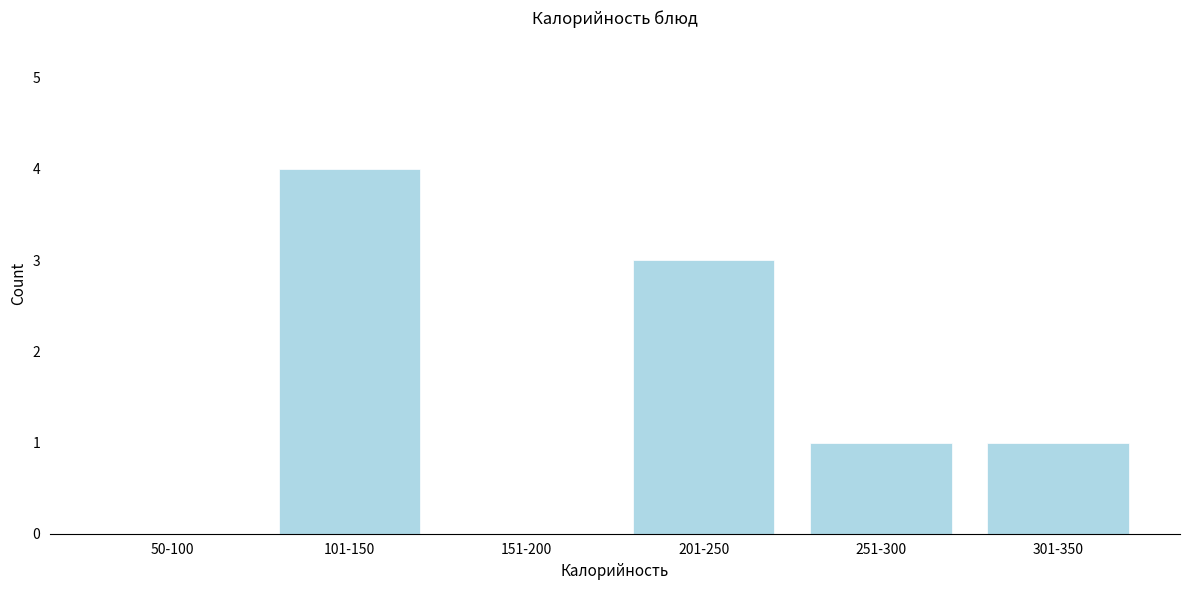

Reading left to right, list all the values displayed in this chart.

50-100=0	101-150=4	151-200=0	201-250=3	251-300=1	301-350=1